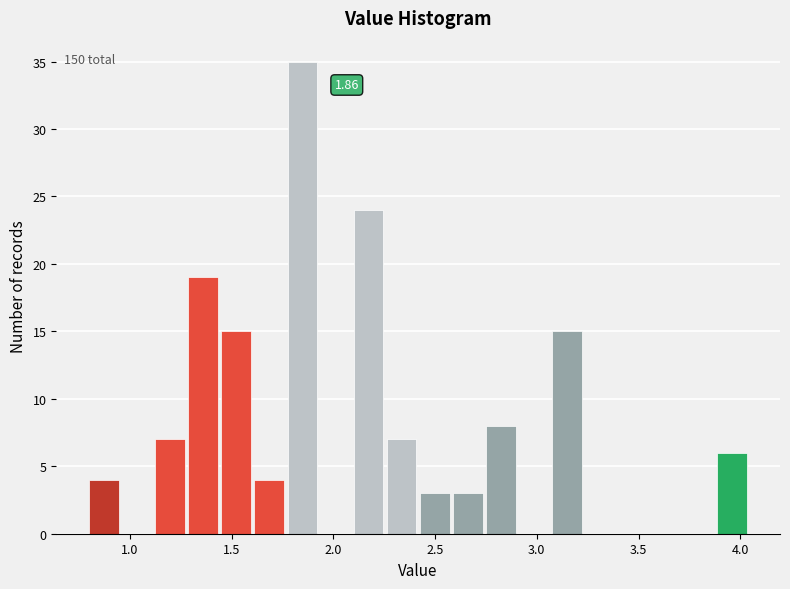

Read against the x-axis, roughly where is the centre of the tallest bar?

1.85